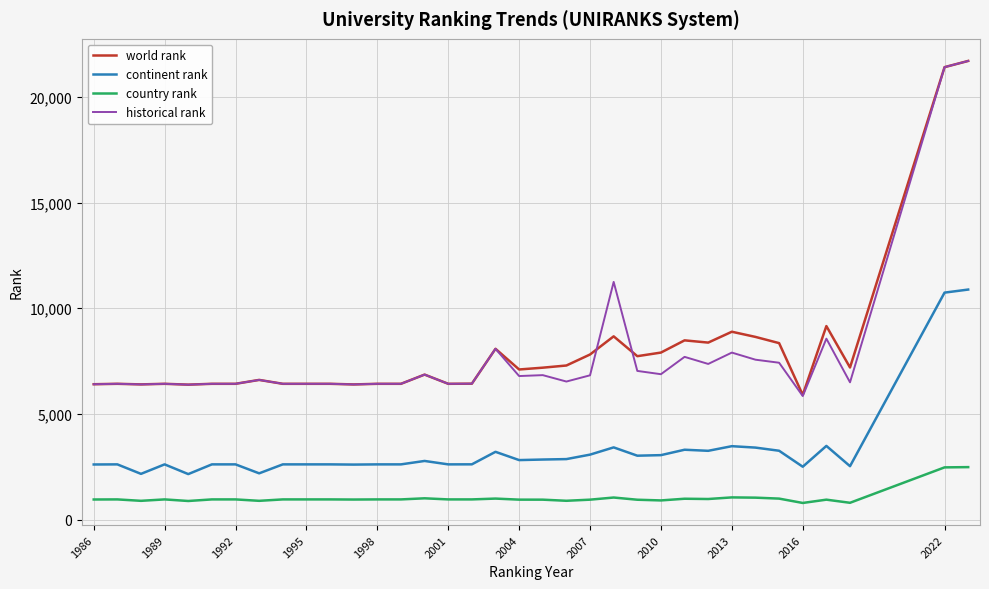

What is the maximum value for historical rank?

21702